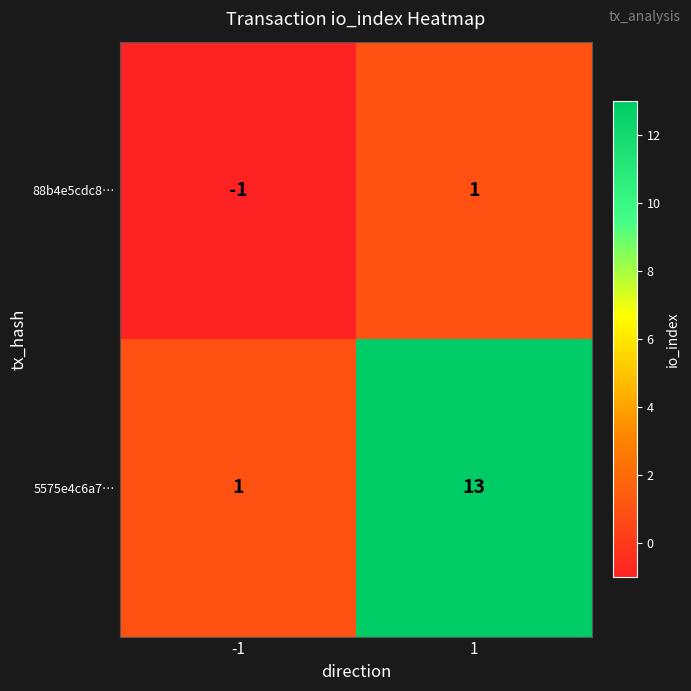

What is the greatest value displayed?

13